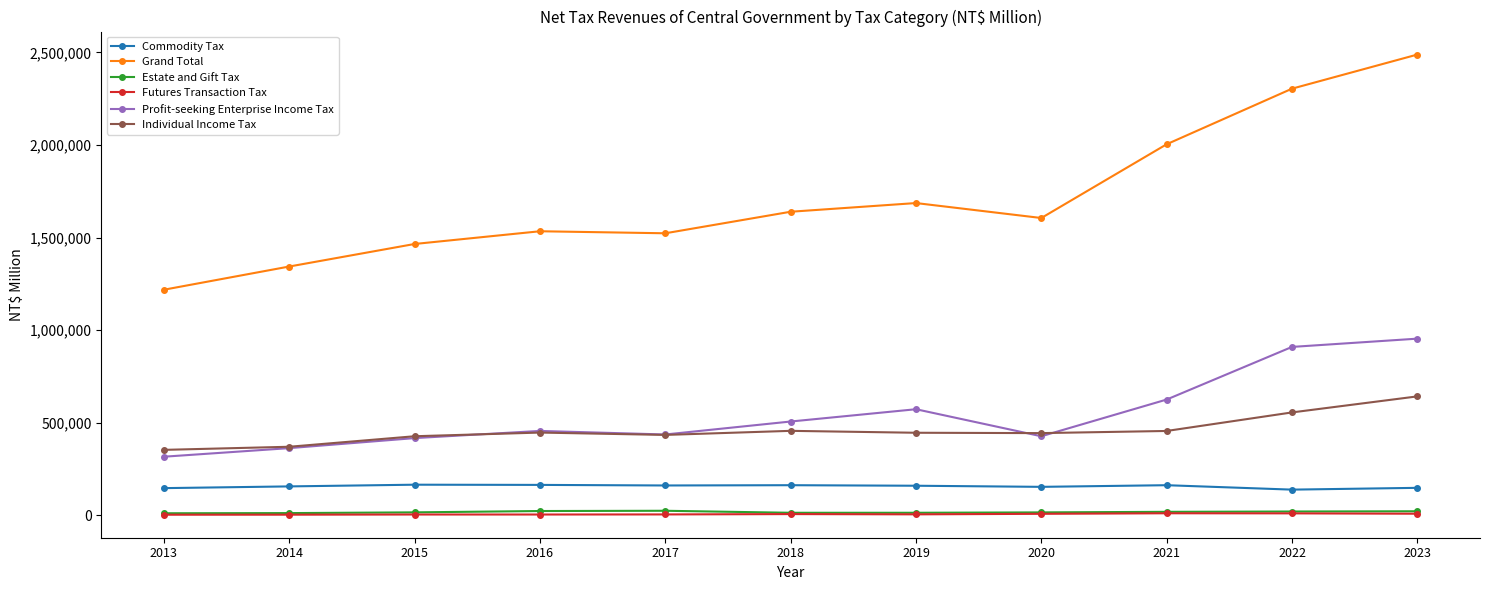

True or false: Grand Total and Estate and Gift Tax intersect in this chart.

False